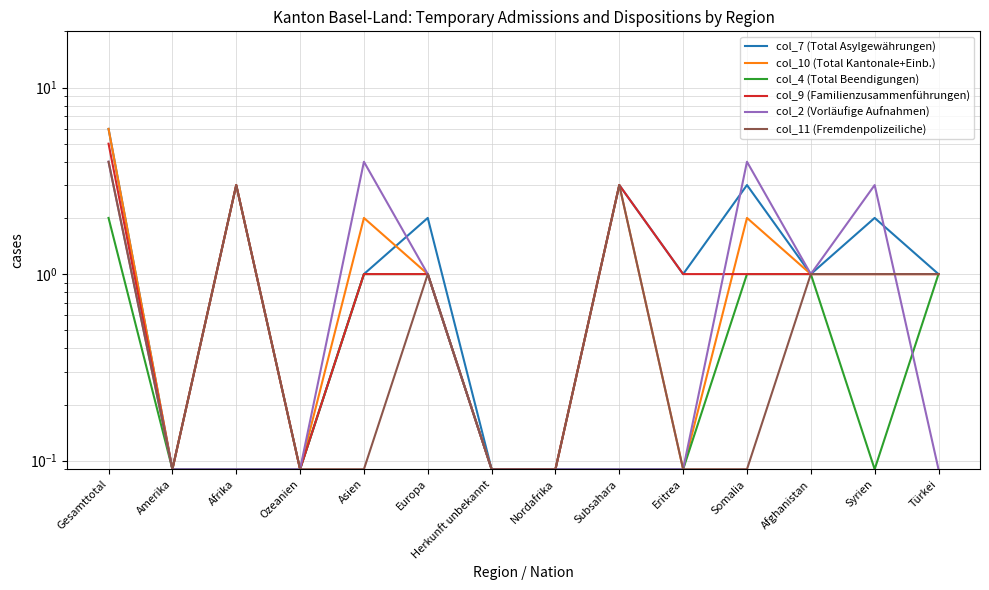

At which category is the sum across all series the highest?

Gesamttotal